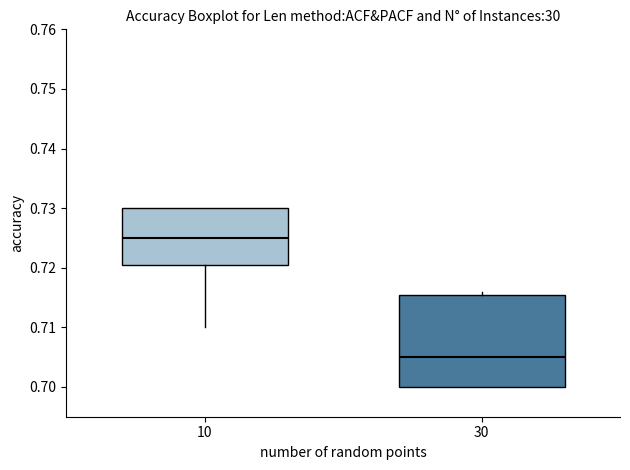

Reading left to right, transcribe this box plot: for each box, give where its median line is, the range the box spans, and where its two whiskers end, as read against the y-axis. The values are not printed on the chart, so give them approximately, as read against the axis.

10: median 0.725, box 0.721 to 0.730, whiskers 0.710 to 0.730
30: median 0.705, box 0.700 to 0.716, whiskers 0.700 to 0.716 (just above the box's upper edge)